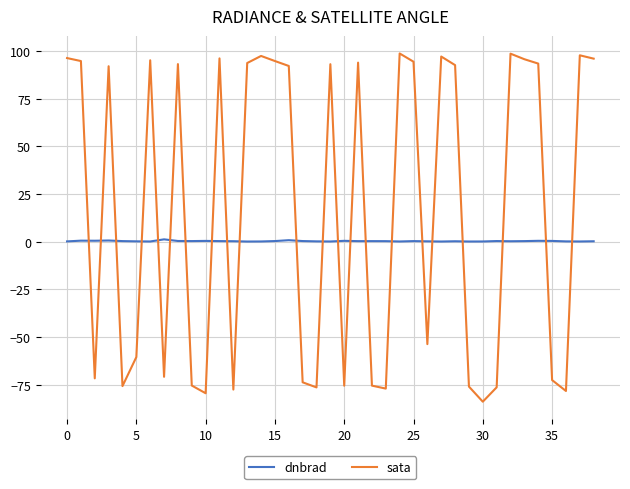

After their last crossing, which series has the higher values: dnbrad or sata?

sata